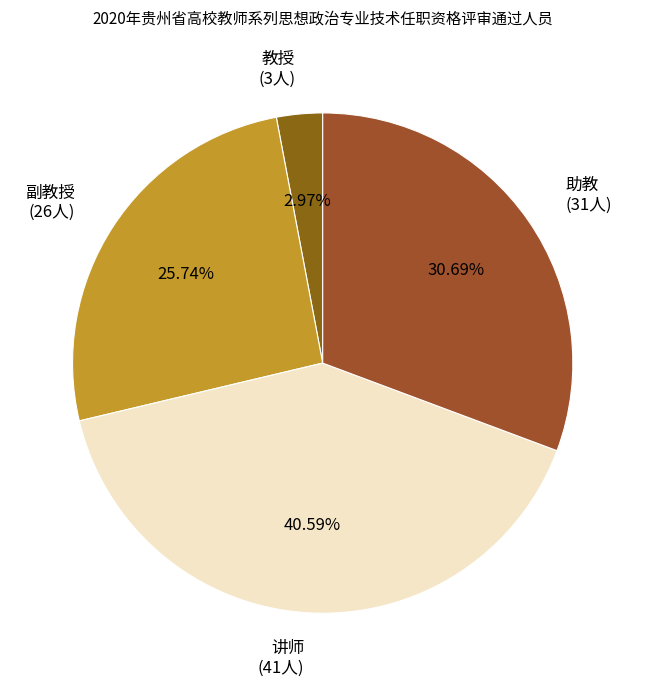

What percentage is NOT represented by 副教授?

74.3%